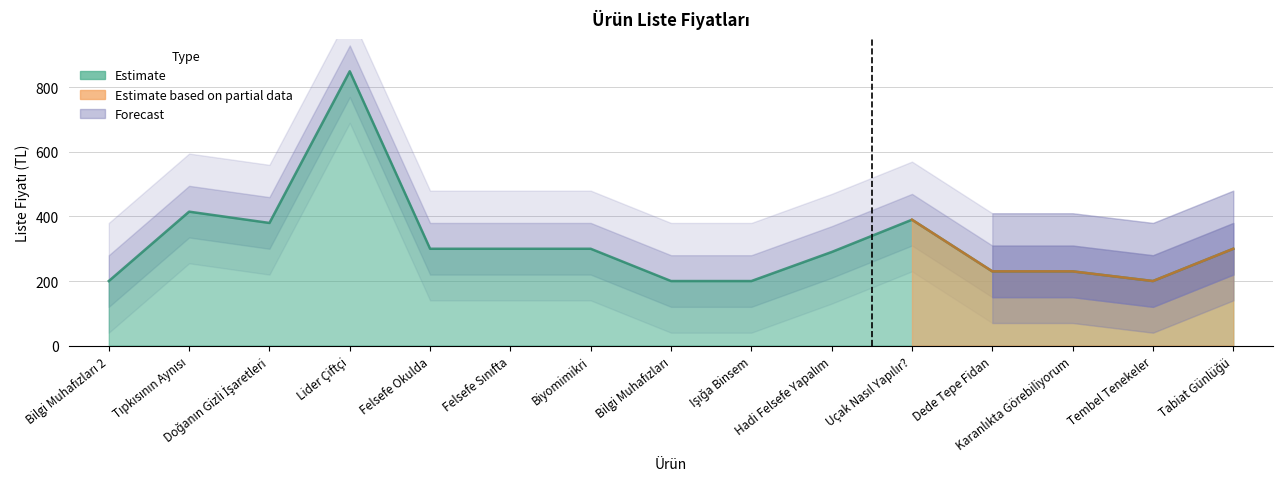

True or false: the data has more than 2 interior local peaks.

True